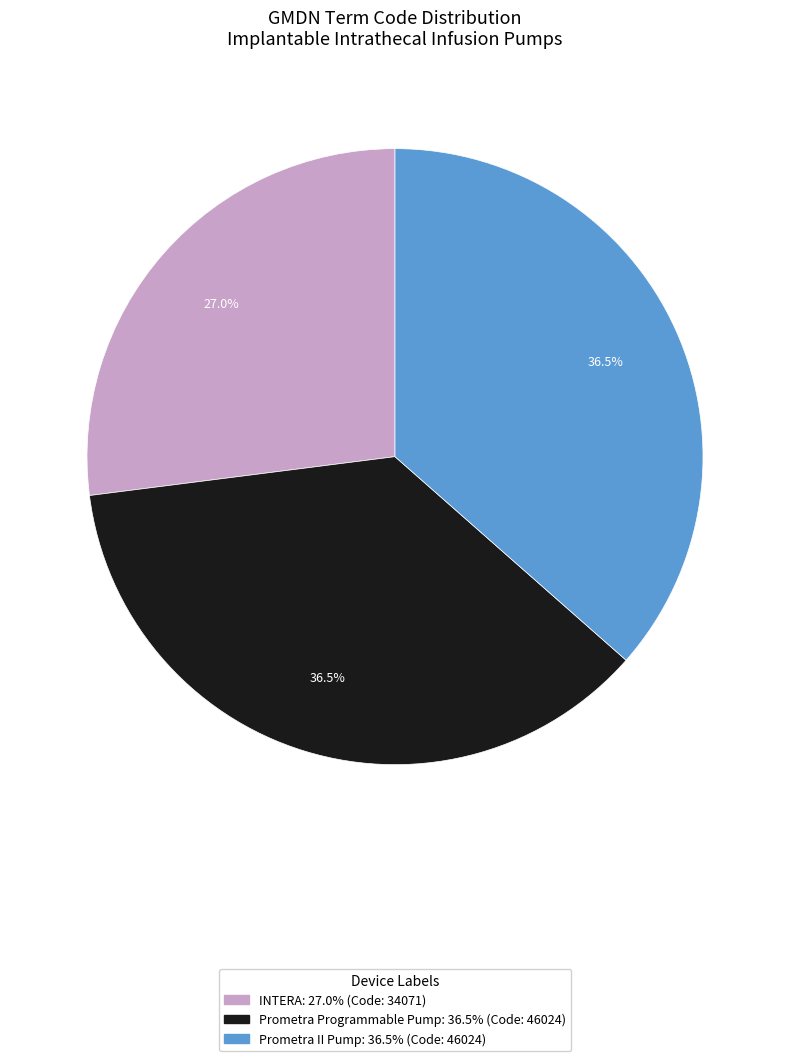

Does any single category account for the majority?

No